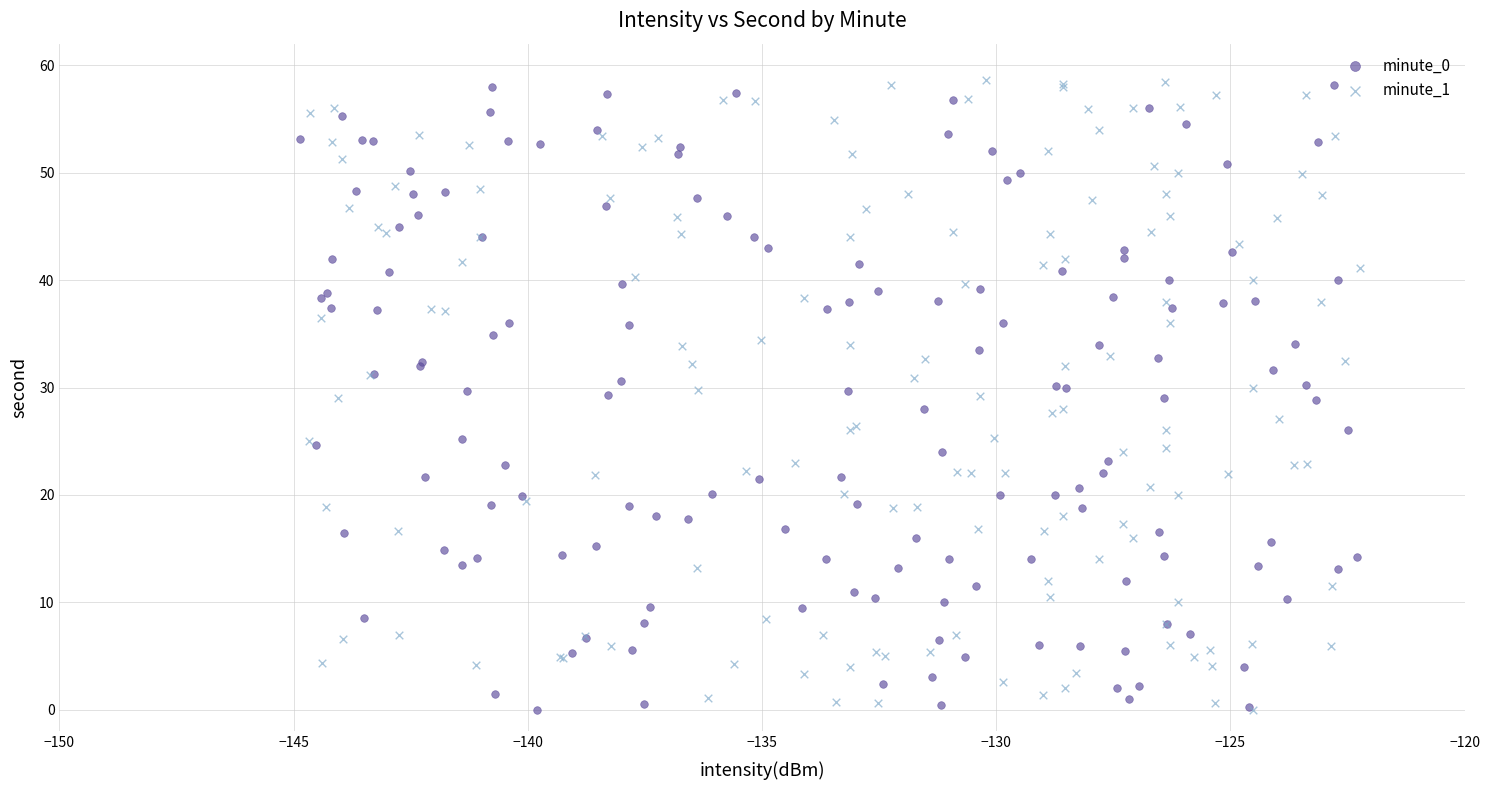

What are all the series names shown in the legend?

minute_0, minute_1